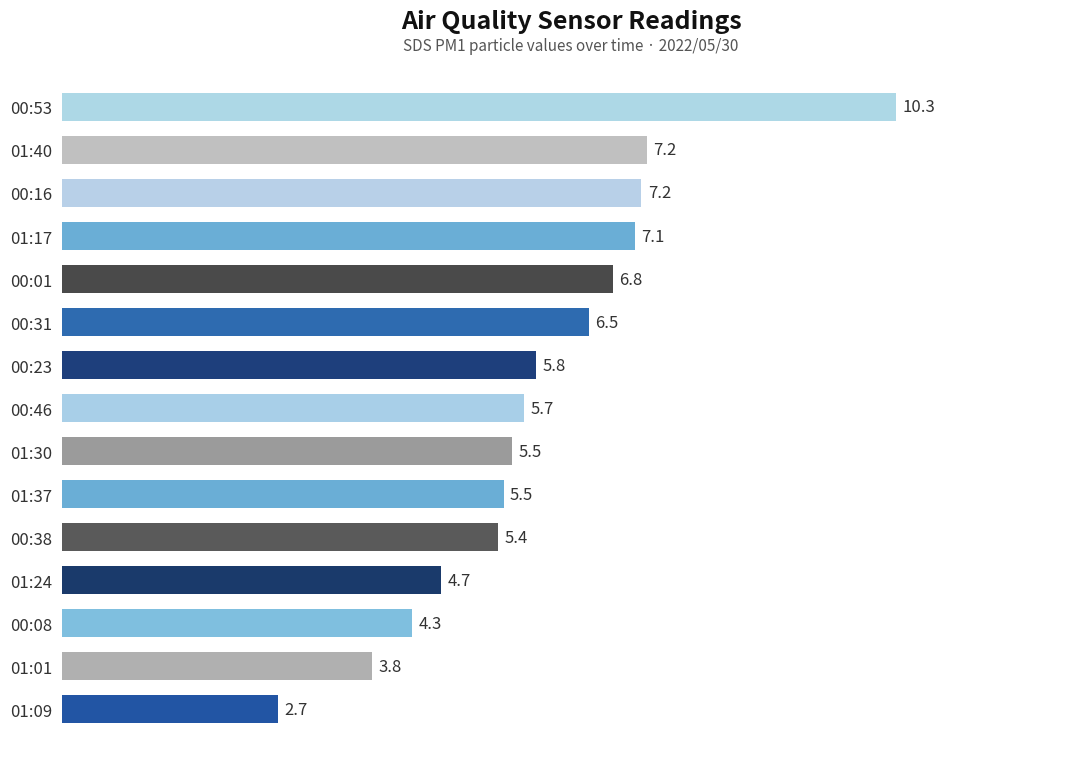

What is the minimum value shown in the chart?

2.7